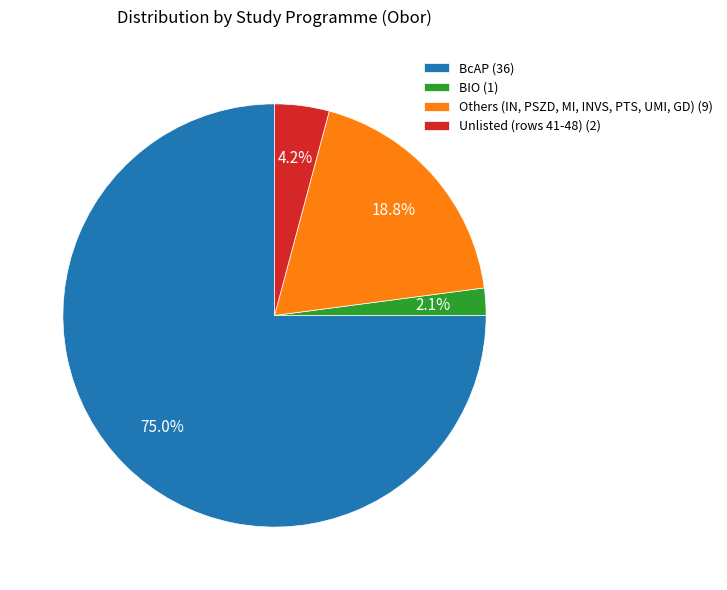

Rank the categories by value from lowest to highest.

BIO (1), Unlisted (rows 41-48) (2), Others (IN, PSZD, MI, INVS, PTS, UMI, GD) (9), BcAP (36)